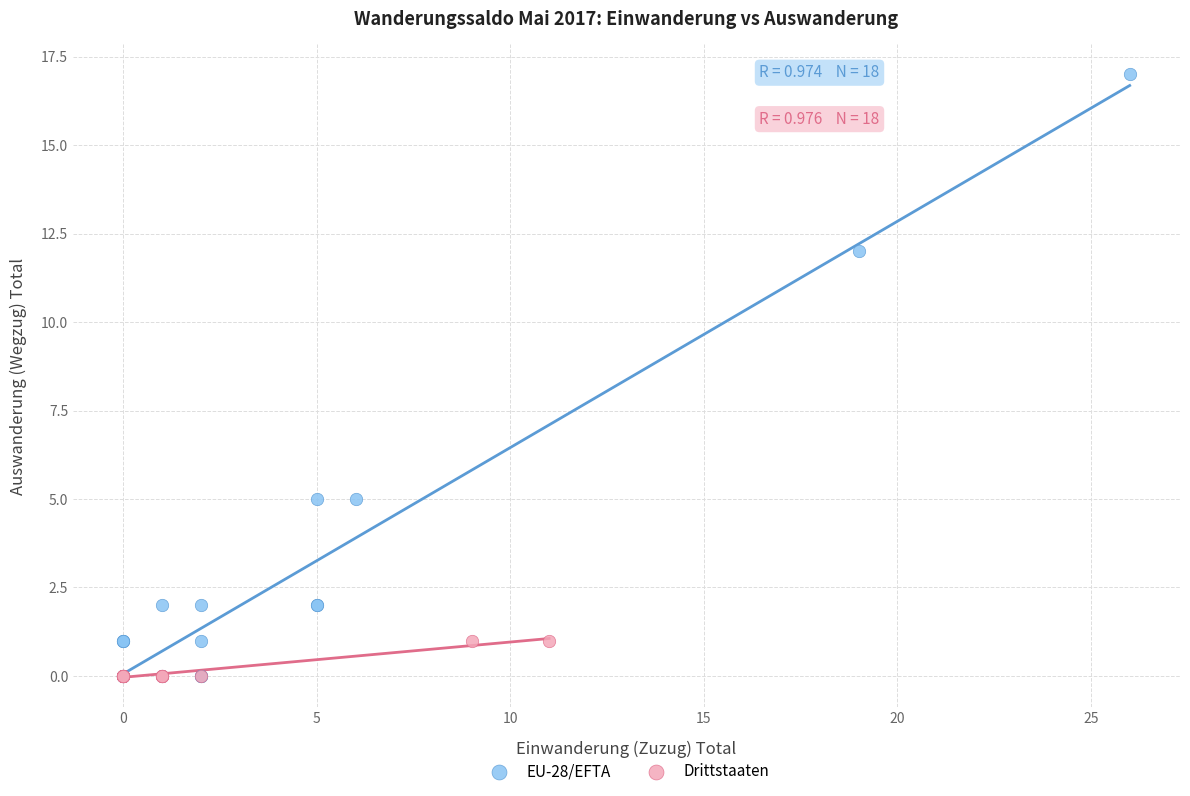

Which series has the widest spread of Y values?

EU-28/EFTA